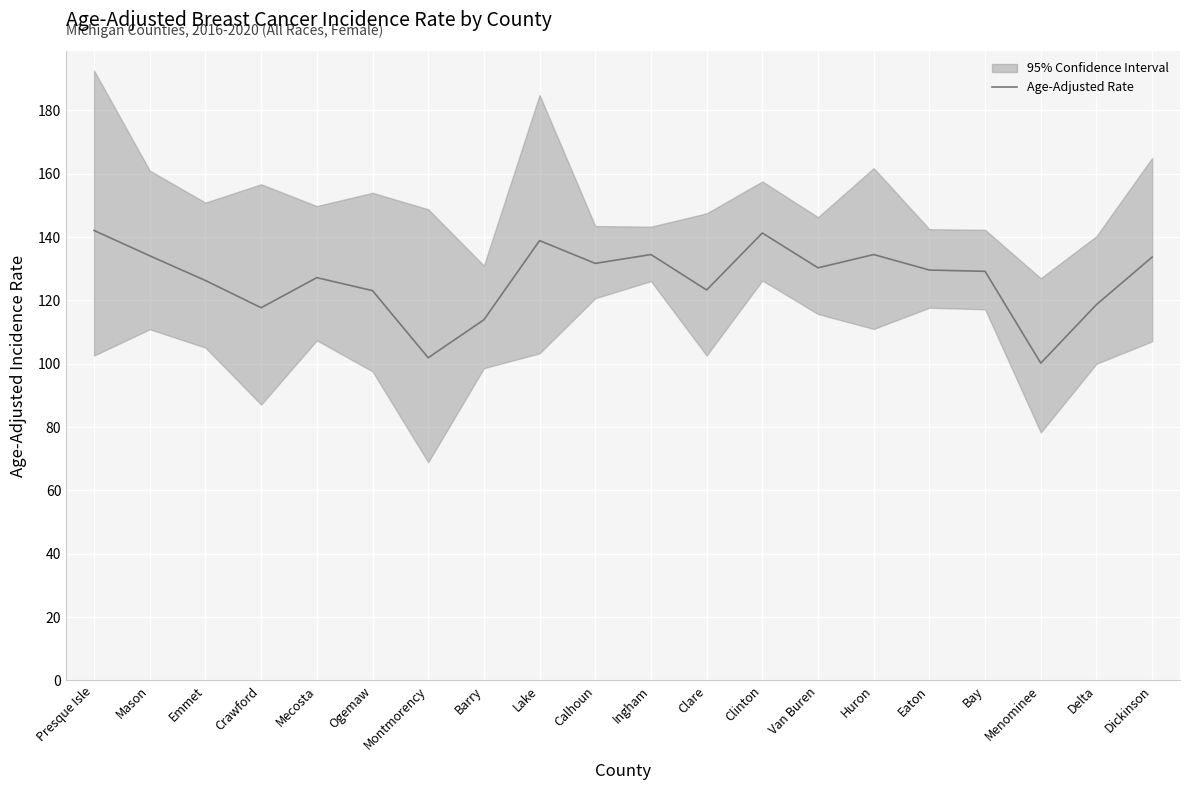

Where is the first local maximum?

Mecosta